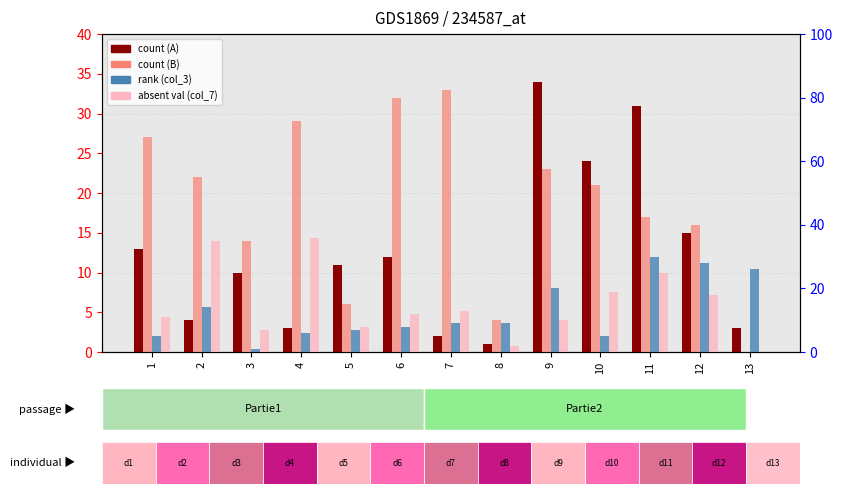

What is the sum of all absent val (col_7) values?

196